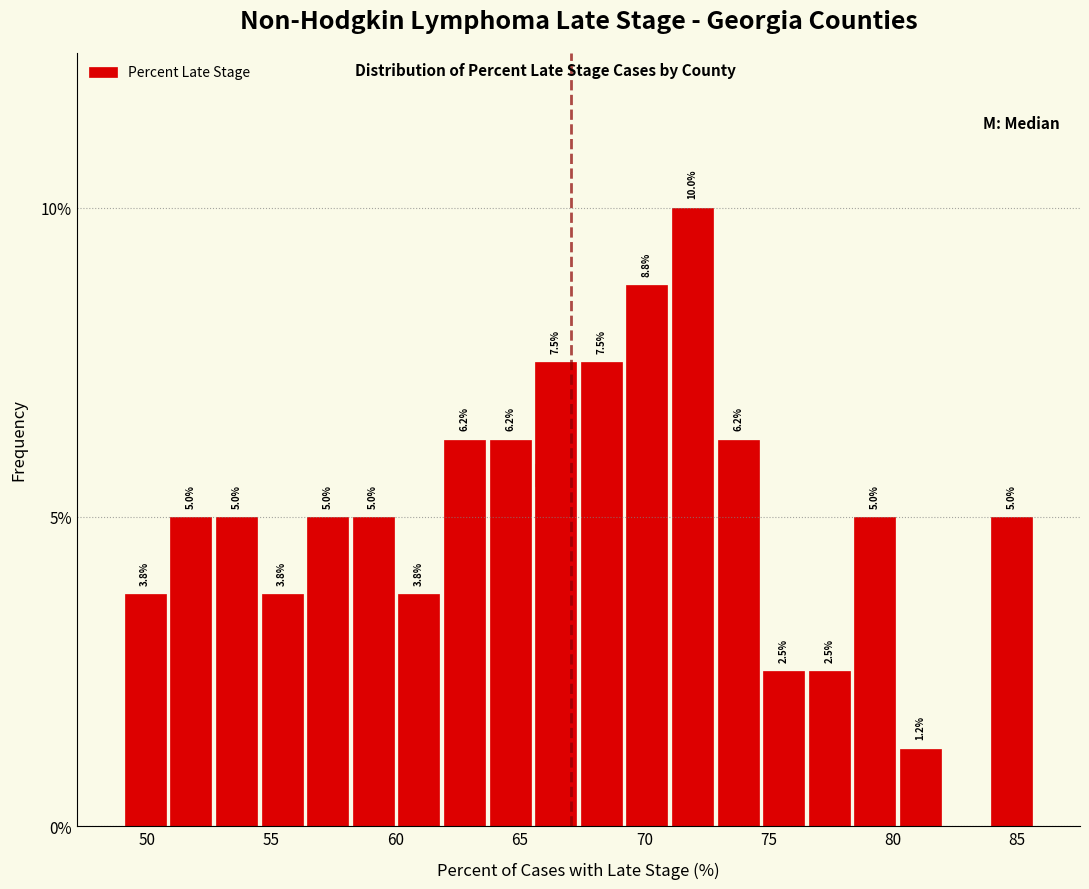

Read against the x-axis, roughly where is the centre of the tallest bar?

72.0